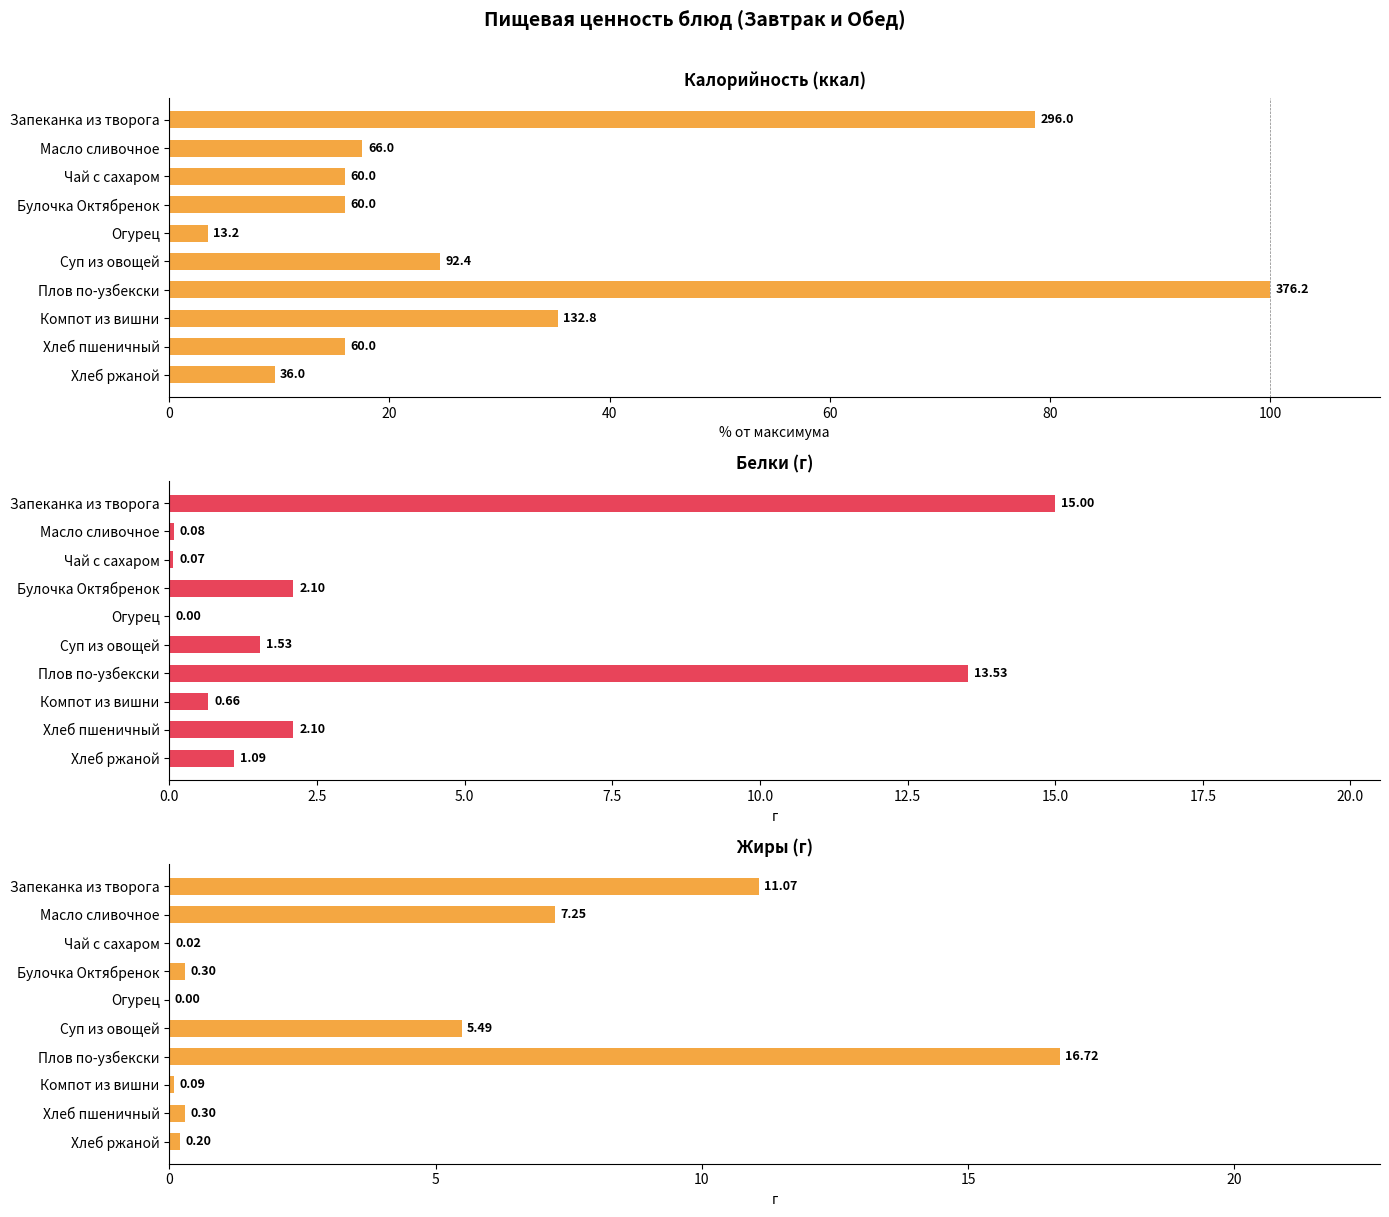

What are all the series names shown in the legend?

Калорийность, Белки, Жиры